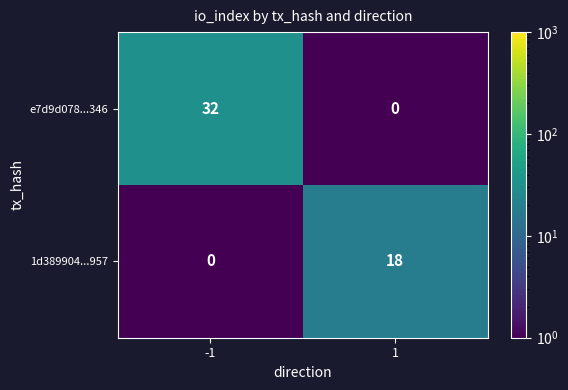

At which category is the sum across all series the highest?

-1